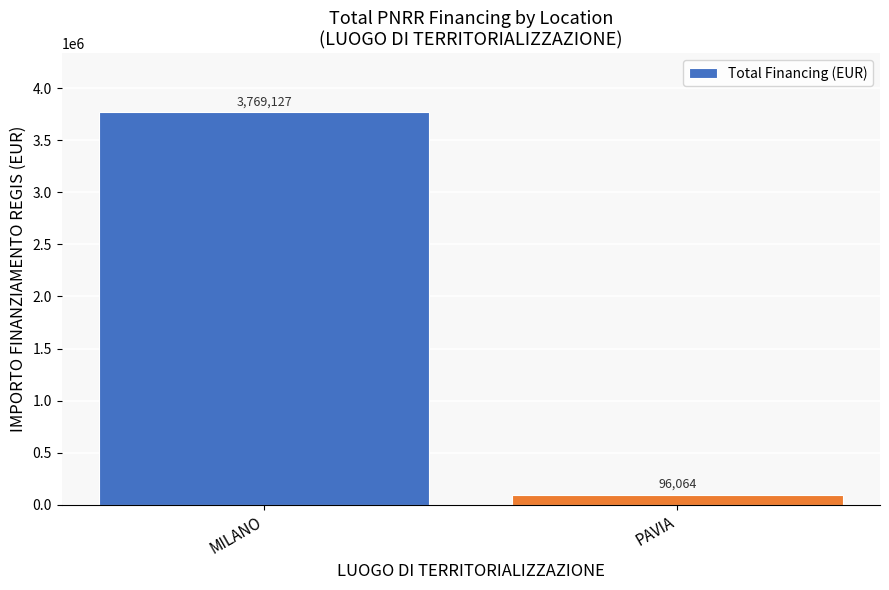

Reading left to right, extract all data points from this chart.

3769127	96064